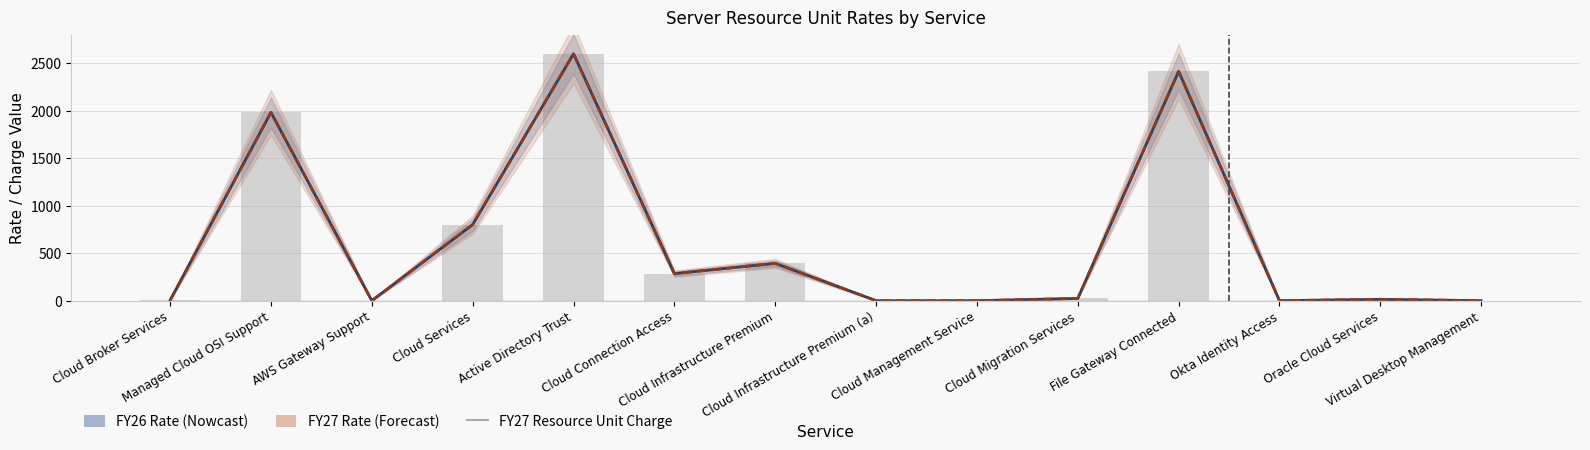

Is the value of FY26 Rate at Cloud Infrastructure Premium (a) greater than the value of FY27 Rate at Virtual Desktop Management?

No